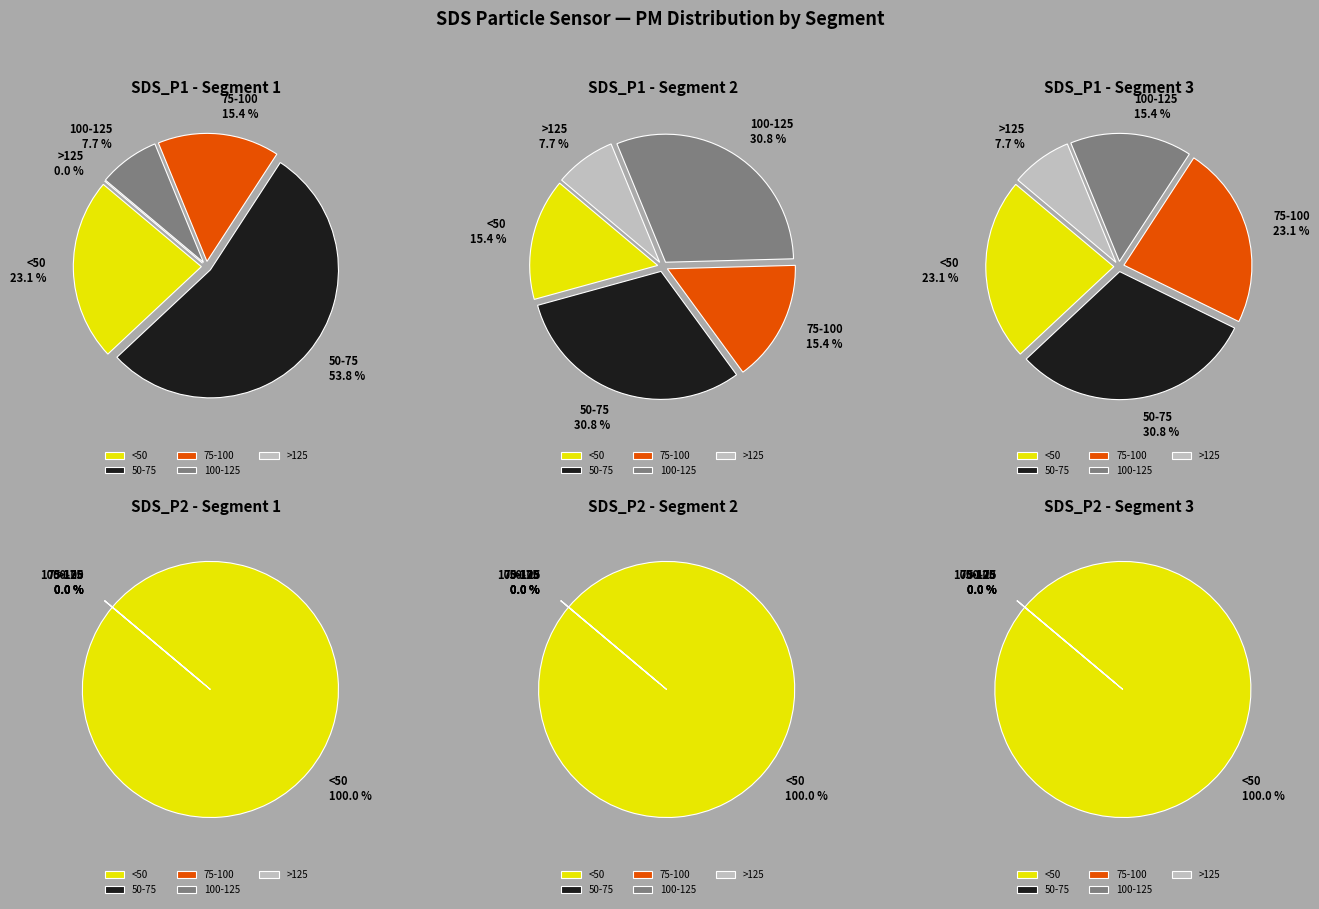

Combined, do 4 and 7 account for over 50%?

No